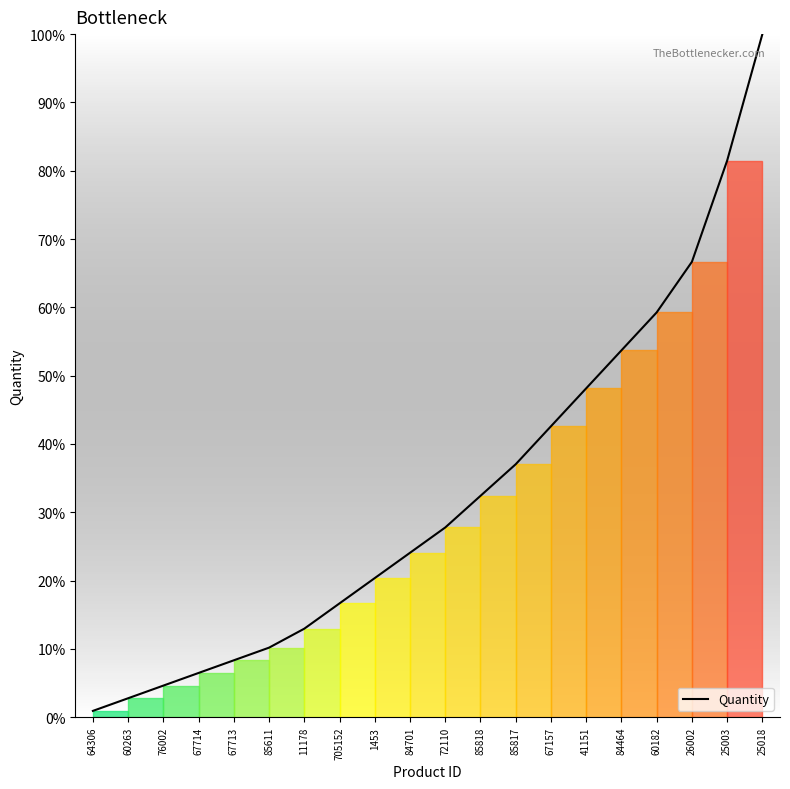

Reading left to right, list all the values displayed in this chart.

0.9	2.8	4.6	6.5	8.3	10.2	13.0	16.7	20.4	24.1	27.8	32.4	37.0	42.6	48.1	53.7	59.3	66.7	81.5	100.0